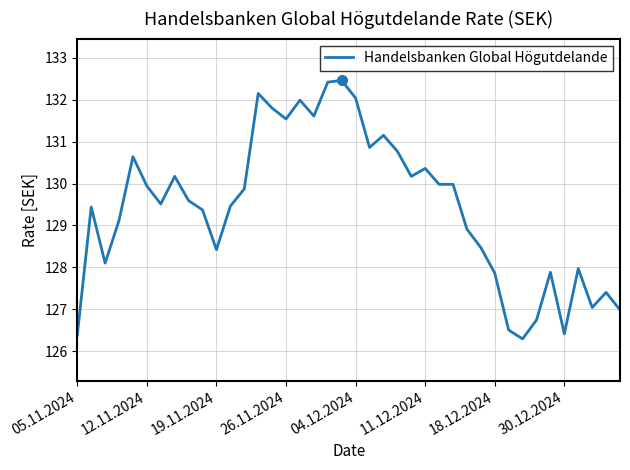

Does the chart have visible grid lines?

Yes